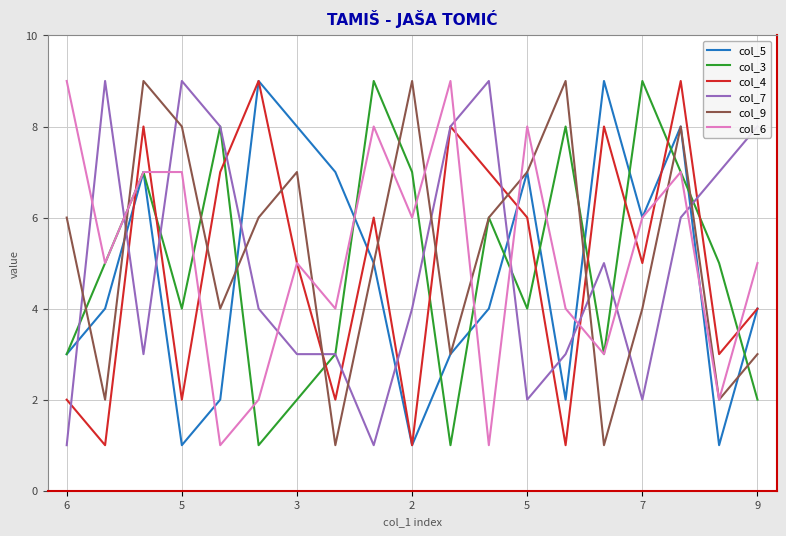

After their last crossing, which series has the higher values: col_7 or col_5?

col_7